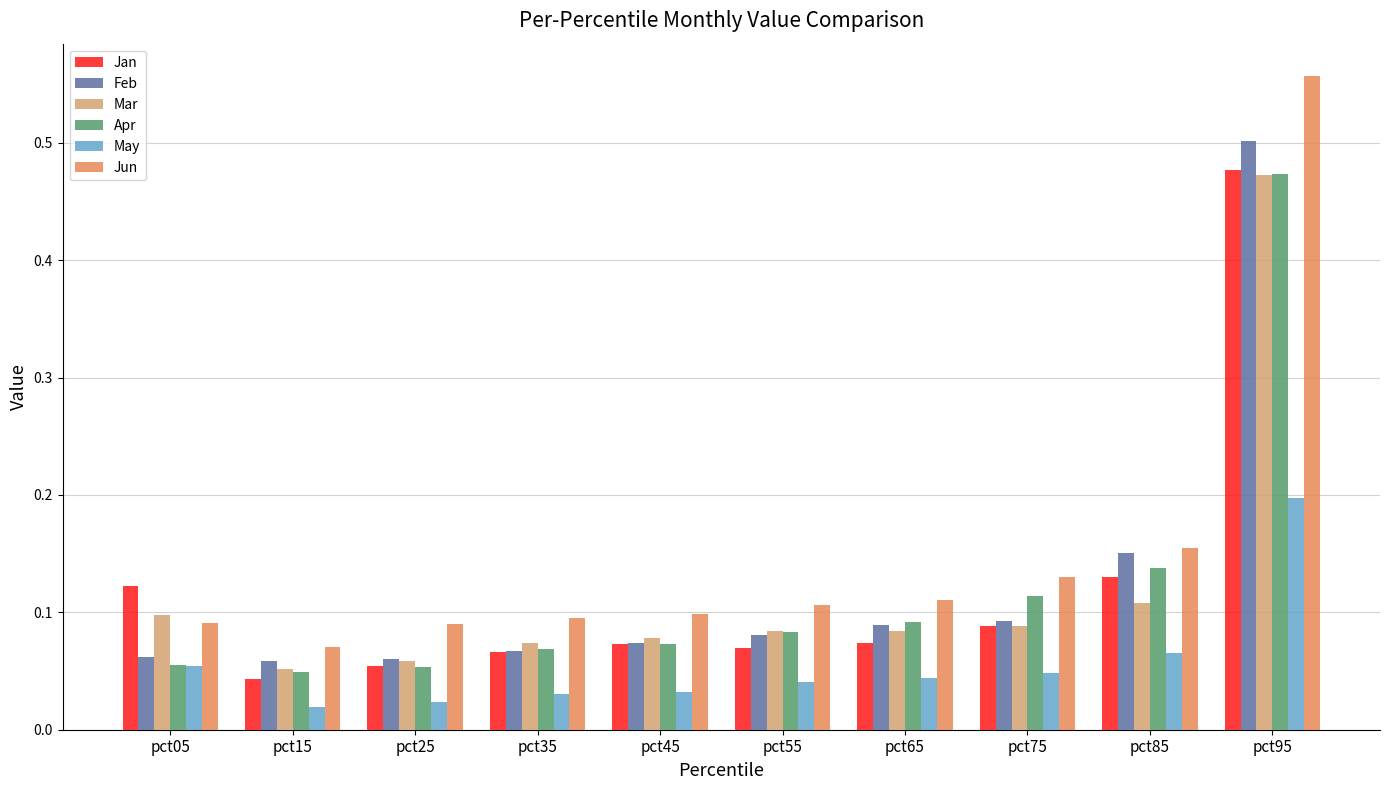

True or false: Mar has a value of 0.5 at pct95.

True